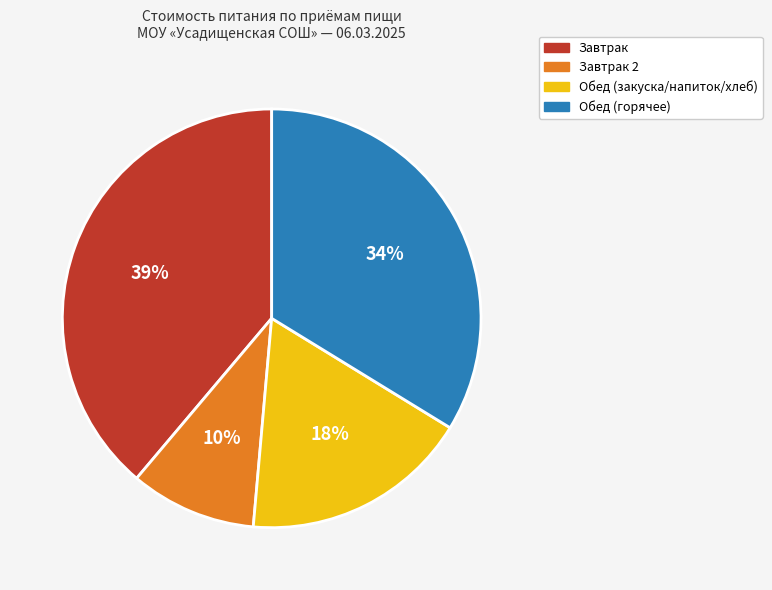

To the nearest percent, what is the average slice percentage?

25%